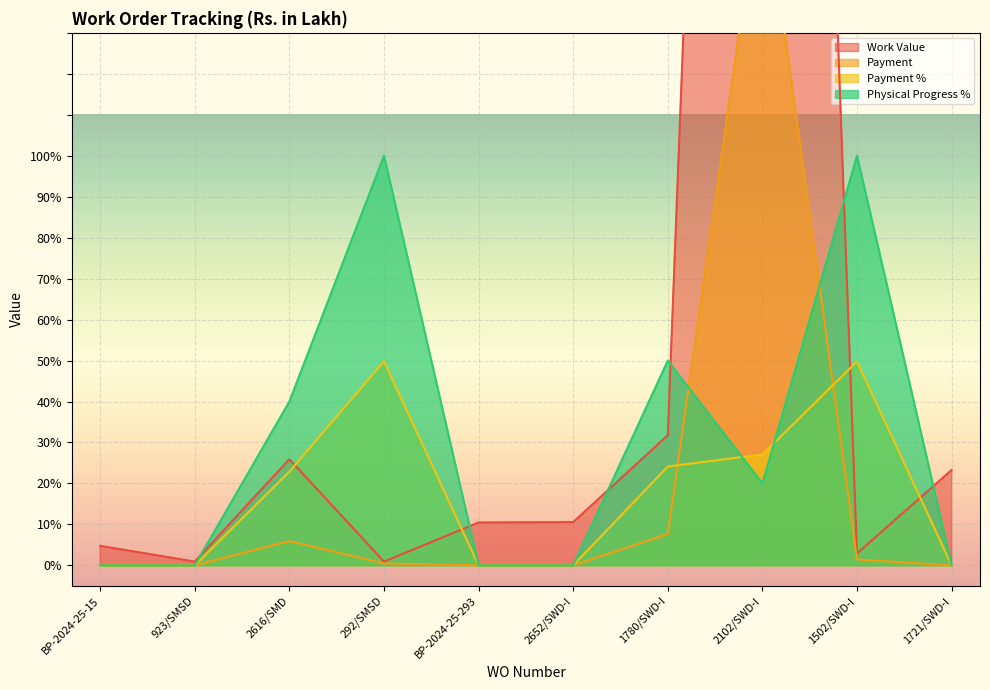

Reading right to left, extract all data points from this chart.

Work Value: 1721/SWD-I=23.3	1502/SWD-I=2.9	2102/SWD-I=627.5	1780/SWD-I=31.8	2652/SWD-I=10.6	BP-2024-25-293=10.5	292/SMSD=0.9	2616/SMD=25.9	923/SMSD=0.9	BP-2024-25-15=4.8
Payment: 1721/SWD-I=0.0	1502/SWD-I=1.4	2102/SWD-I=170.0	1780/SWD-I=7.7	2652/SWD-I=0.0	BP-2024-25-293=0.0	292/SMSD=0.5	2616/SMD=5.9	923/SMSD=0.0	BP-2024-25-15=0.0
Payment %: 1721/SWD-I=0.0	1502/SWD-I=49.8	2102/SWD-I=27.1	1780/SWD-I=24.1	2652/SWD-I=0.0	BP-2024-25-293=0.0	292/SMSD=49.8	2616/SMD=22.9	923/SMSD=0.0	BP-2024-25-15=0.0
Physical Progress %: 1721/SWD-I=0.0	1502/SWD-I=100.0	2102/SWD-I=20.0	1780/SWD-I=50.0	2652/SWD-I=0.0	BP-2024-25-293=0.0	292/SMSD=100.0	2616/SMD=40.0	923/SMSD=0.0	BP-2024-25-15=0.0